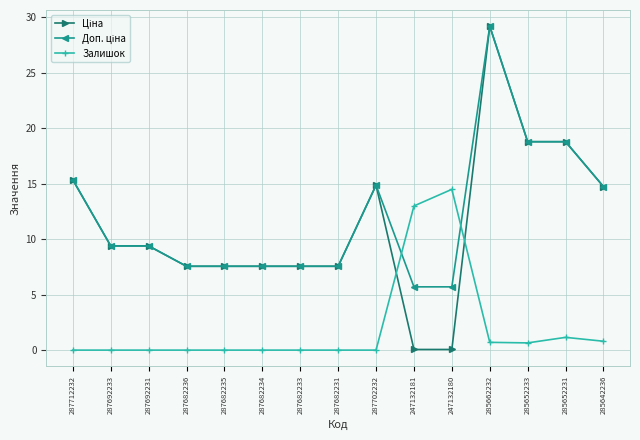

The value of Залишок at 287682236 is -4.7. True or false?

False